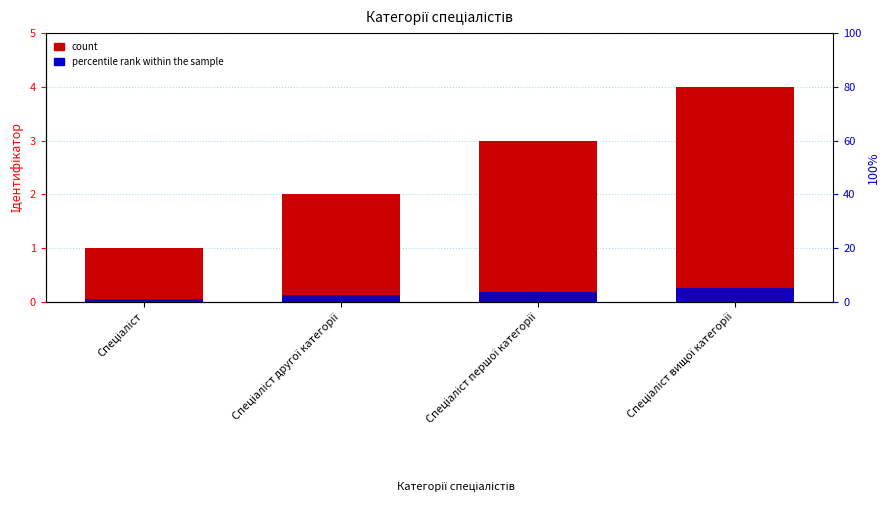

What is the maximum value shown in the chart?

5.0